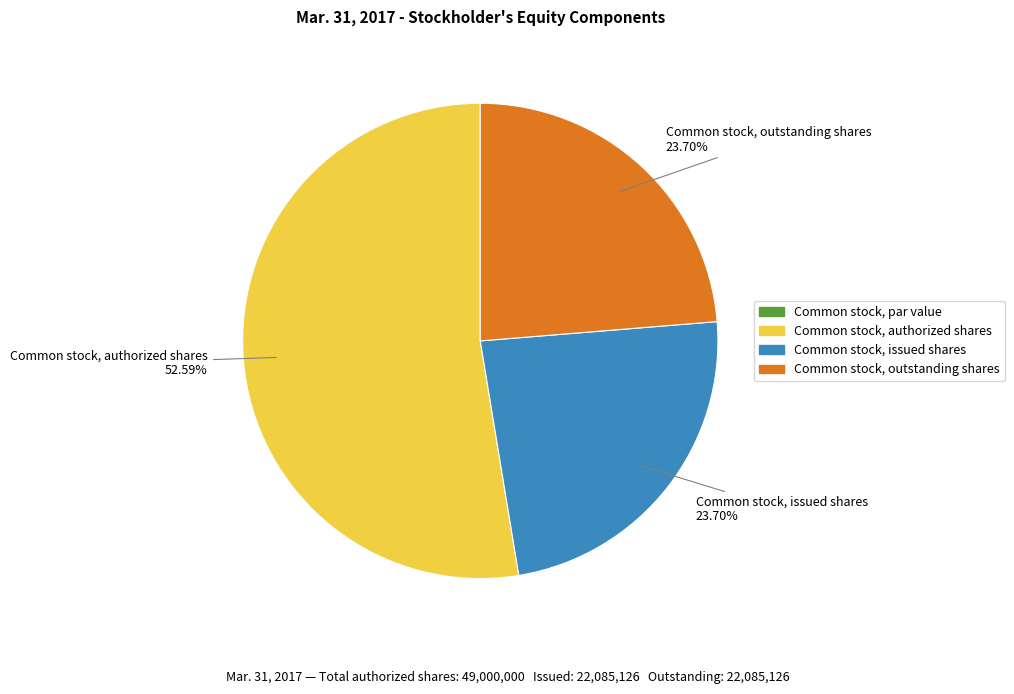

To the nearest percent, what is the combined percentage of Common stock, outstanding shares and Common stock, issued shares?

47%